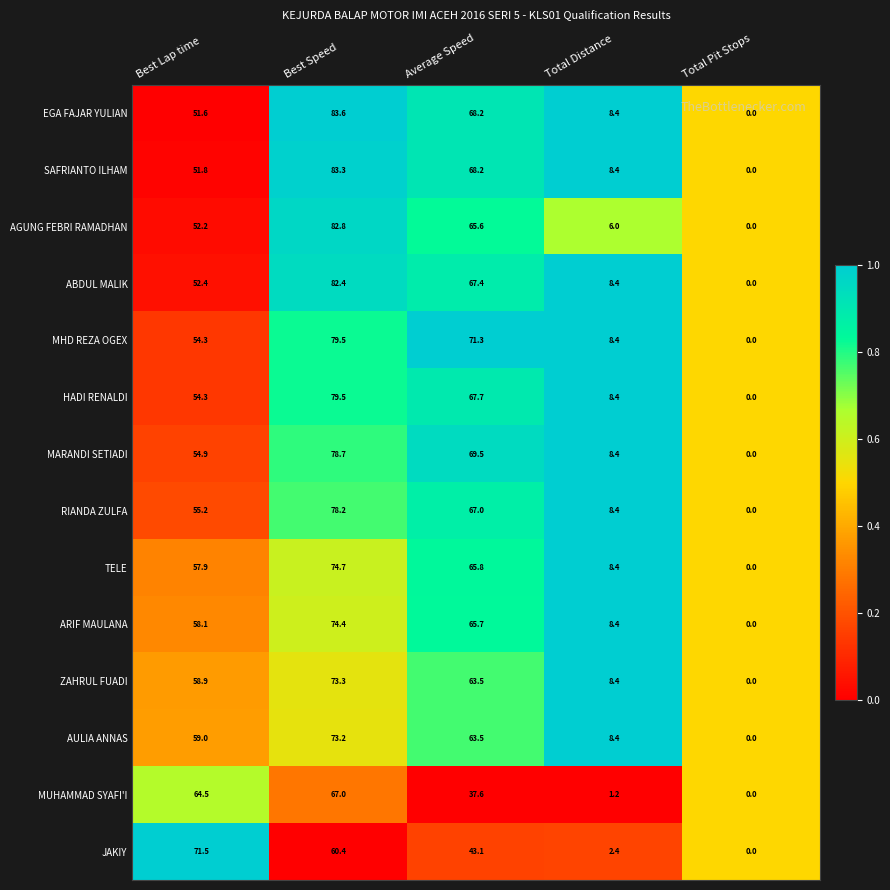

Which series changed the most between Best Lap time and Best Speed?

EGA FAJAR YULIAN